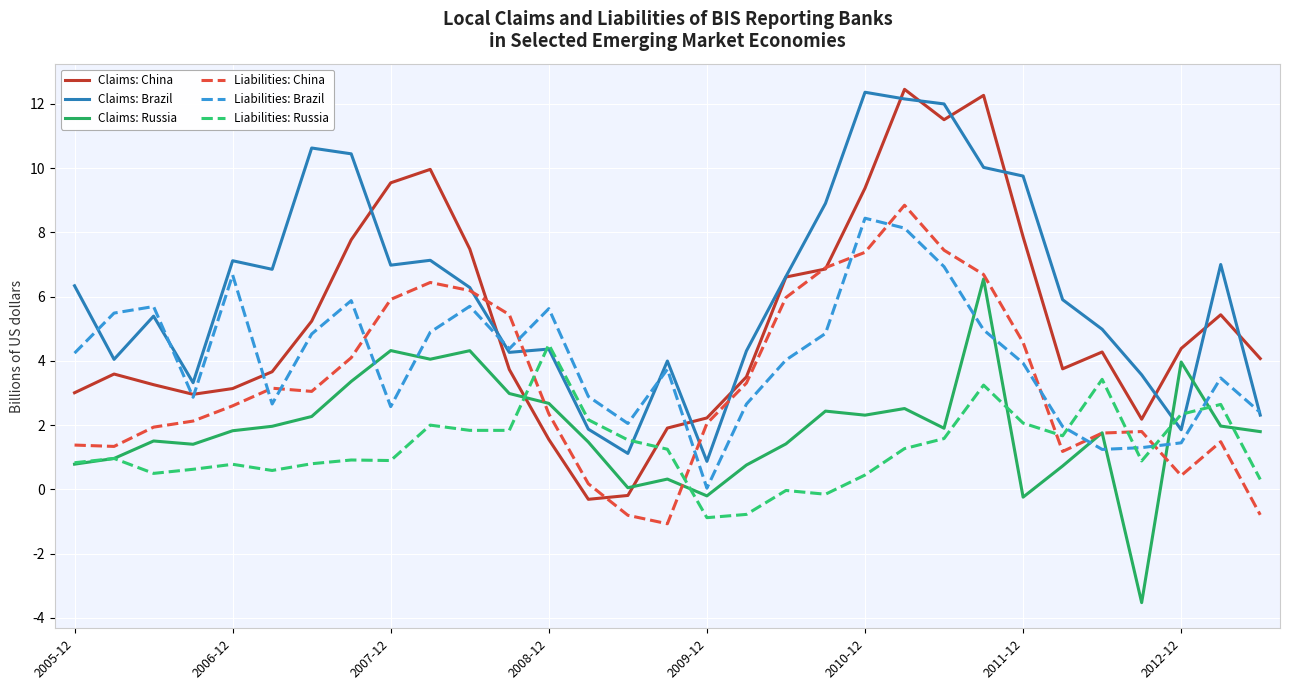

What is the minimum value shown in the chart?

-3.5